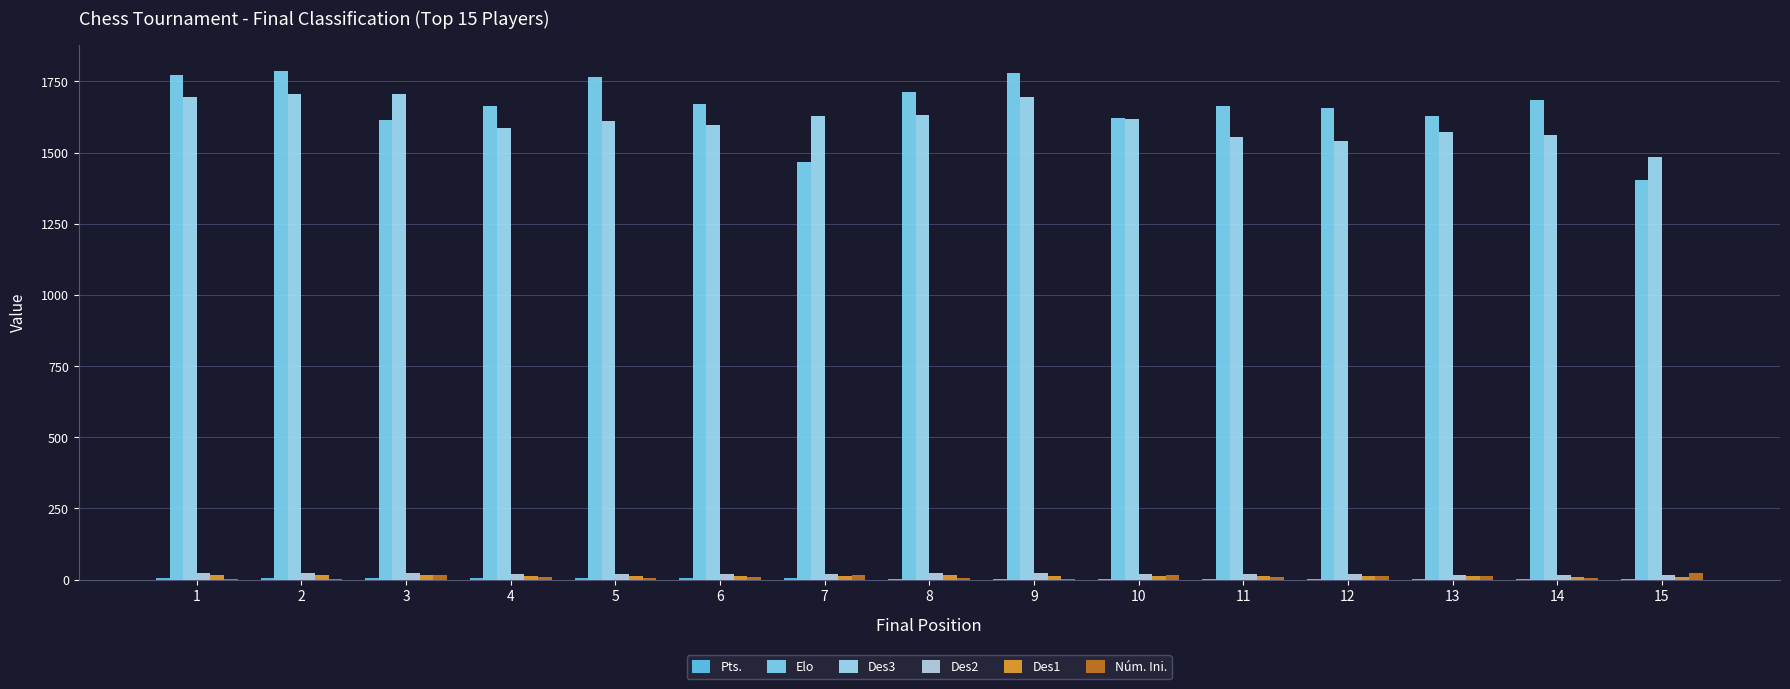

At which label does Núm. Ini. reach its minimum?

2